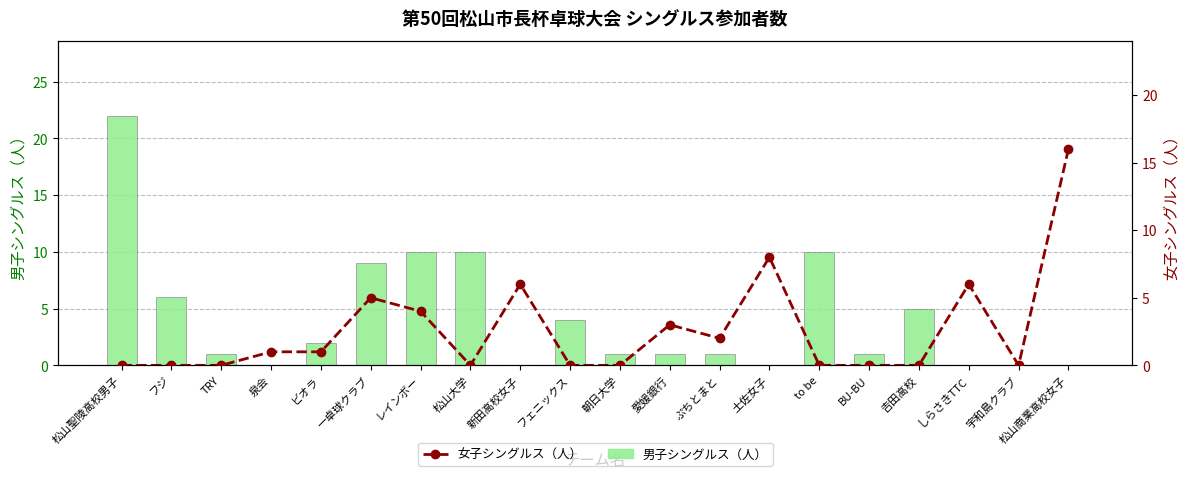

What position from the right is フジ?

19